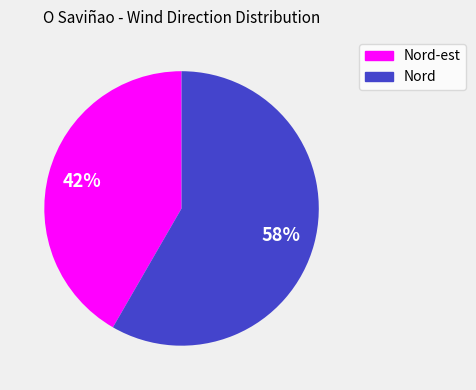

How many slices are in this pie chart?

2